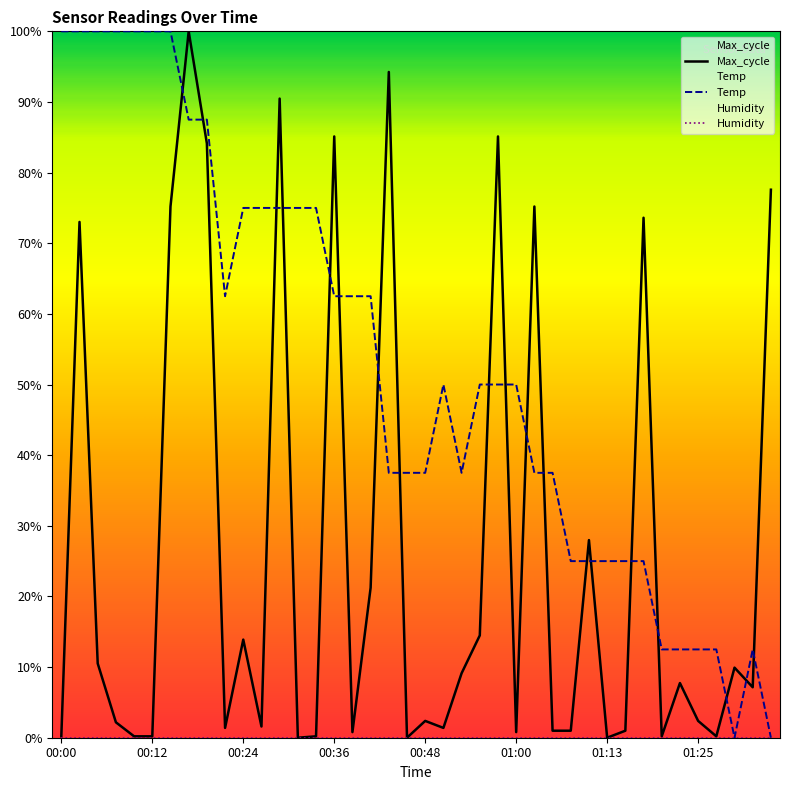

At which category is the sum across all series the highest?

00:17